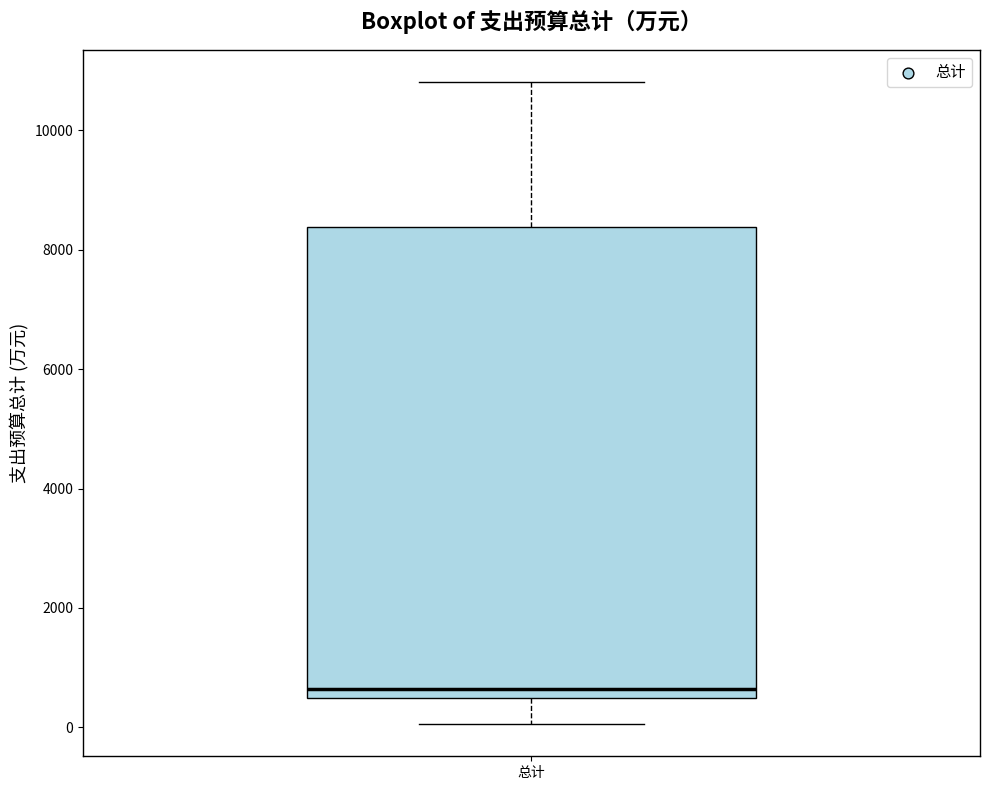

Read this box plot against the y-axis: the position of the median line, the range covered by the box, and the ends of both whiskers. The values are not printed on the chart, so give them approximately, as read against the axis.

median 600, box 400 to 8400, whiskers 0 to 10800